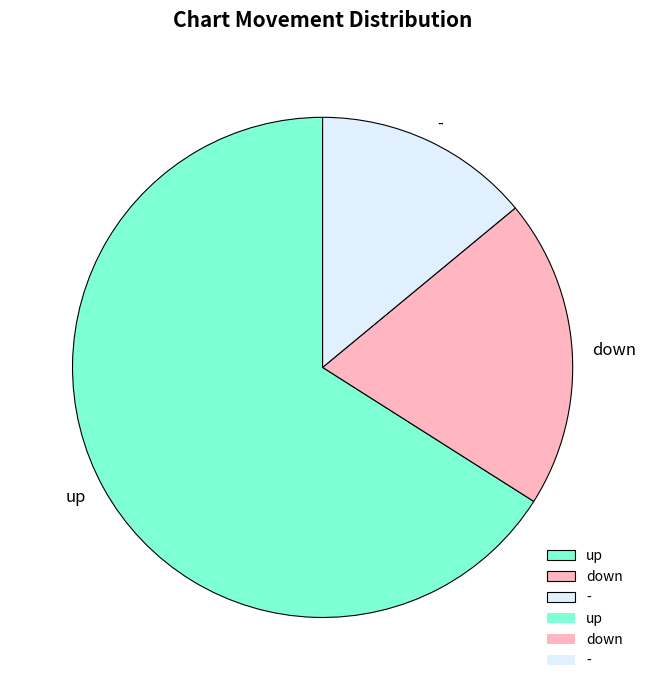

Which has a higher value, - or up?

up